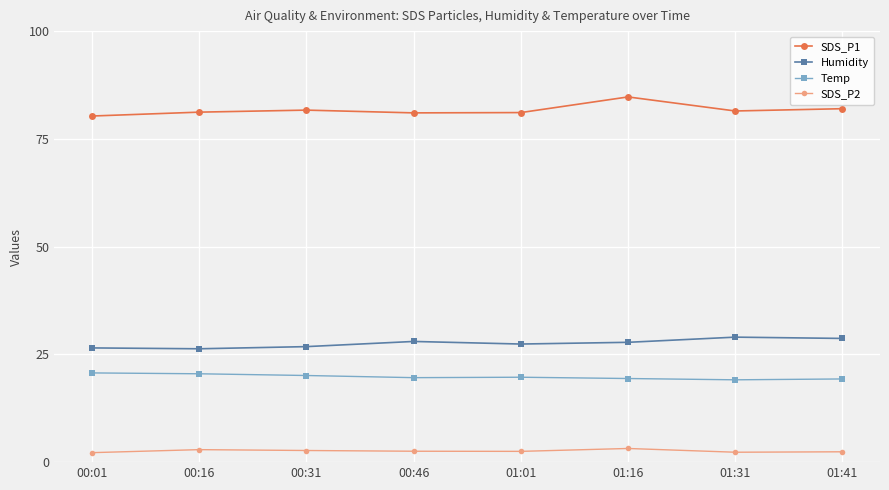

What is the maximum value shown in the chart?

84.7